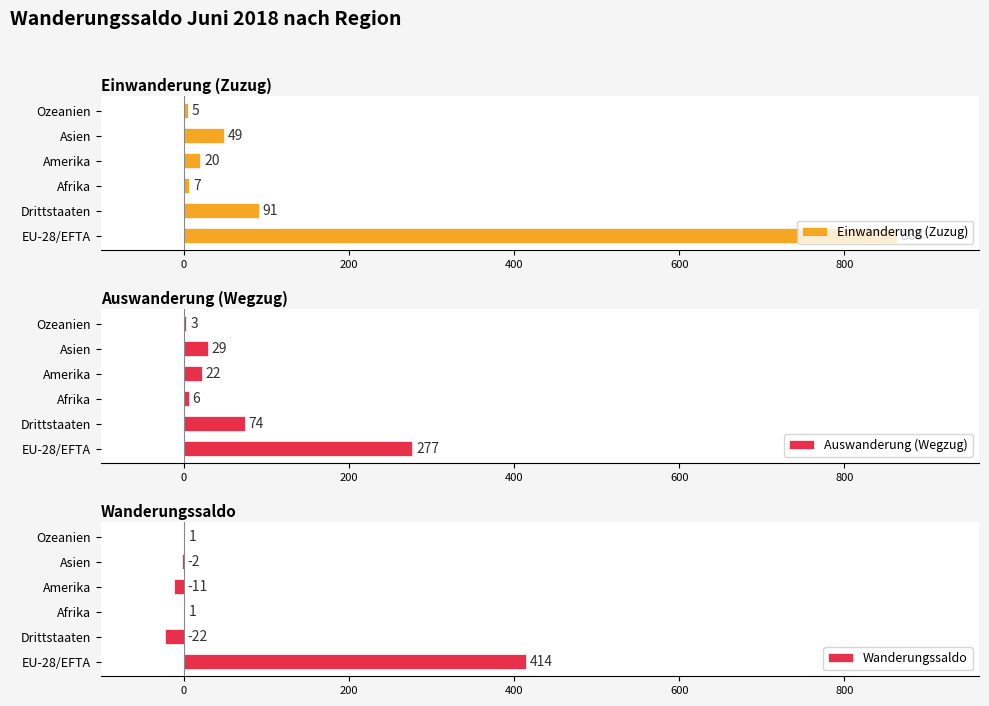

What are all the series names shown in the legend?

Einwanderung (Zuzug), Auswanderung (Wegzug), Wanderungssaldo